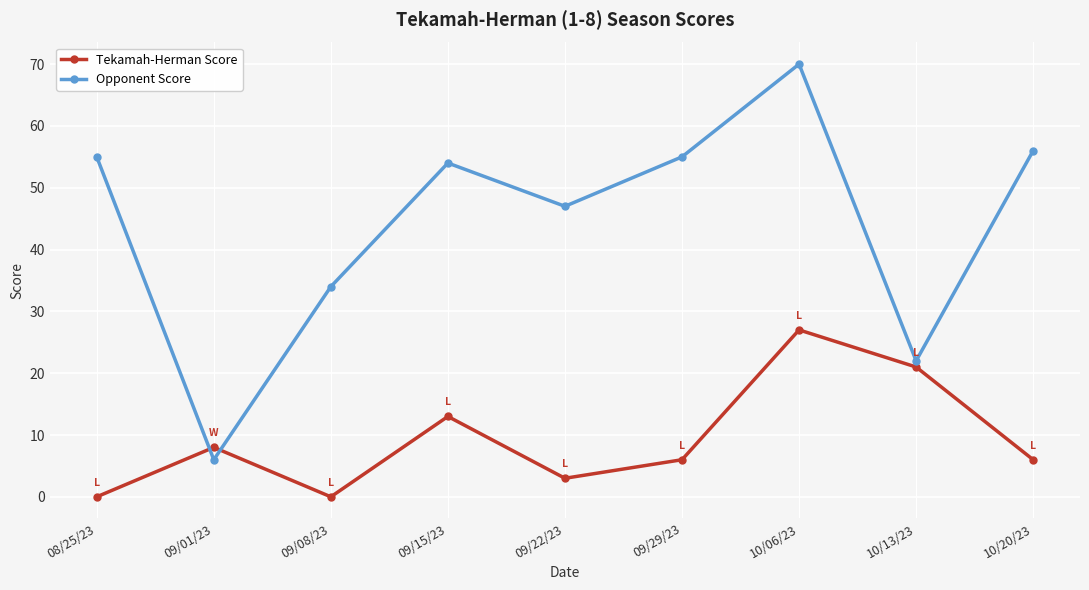

Which series has the largest total across all categories?

Opponent Score